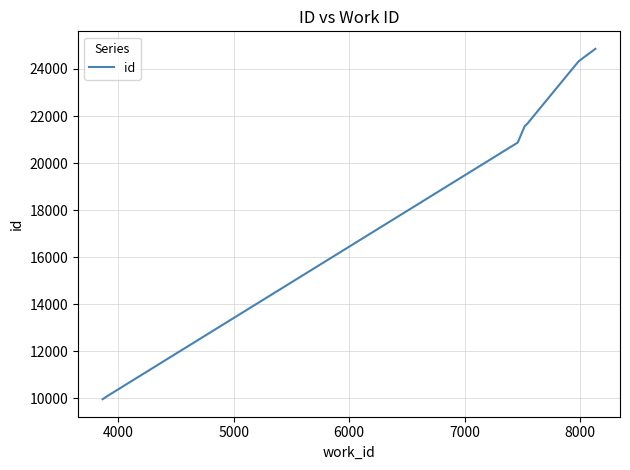

What is the difference between the second highest and second lowest values?

14222